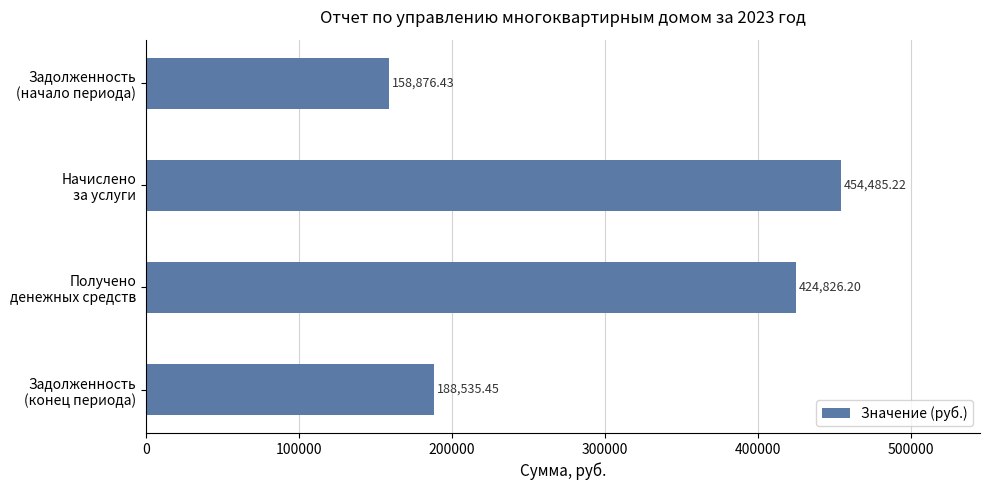

What is the average value?

306680.8